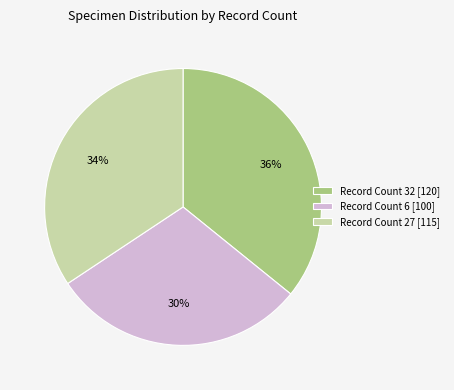

To the nearest percent, what is the difference between the largest and smallest slice percentages?

6%